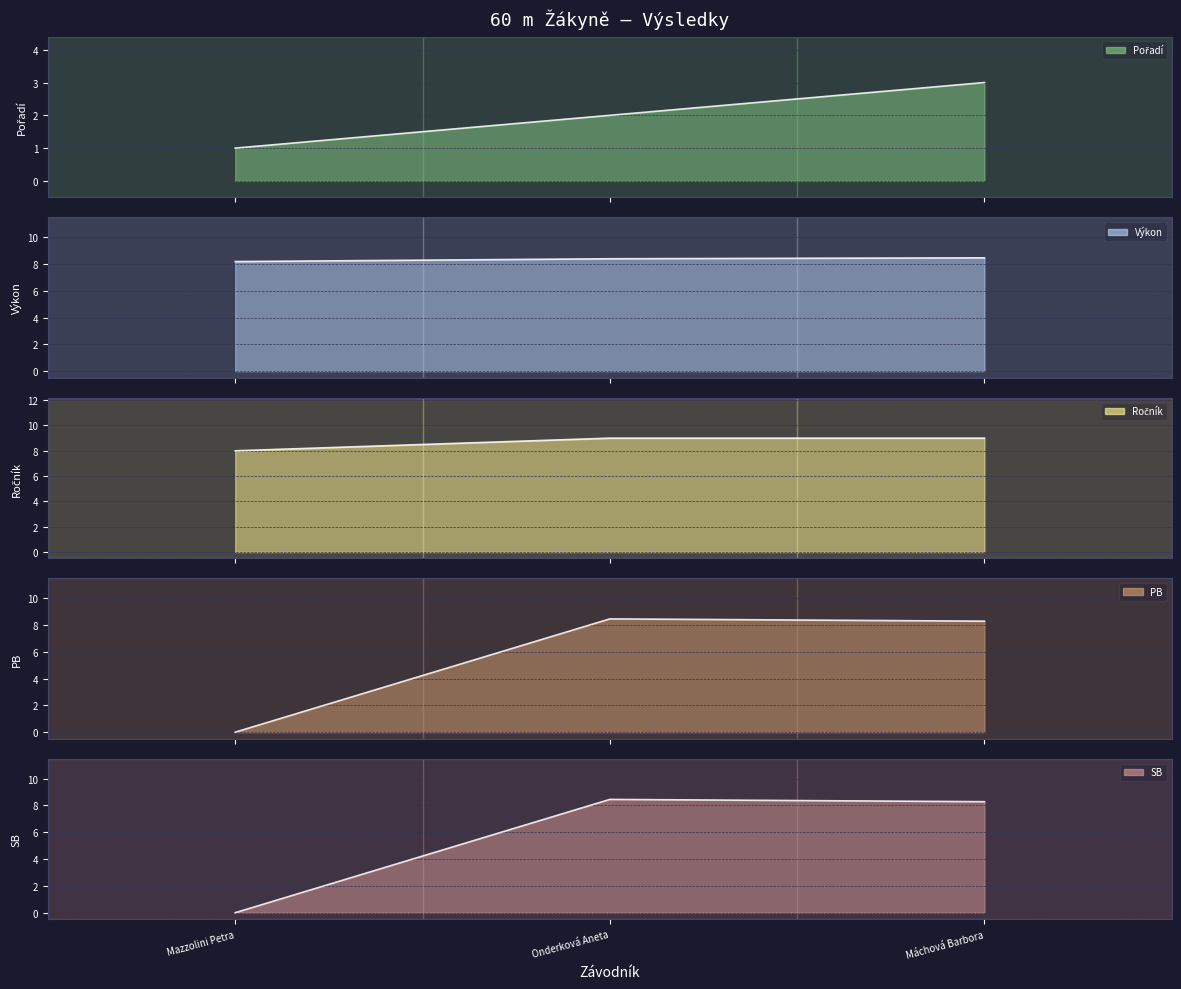

At which label is Výkon closest to 8?

Mazzolini Petra